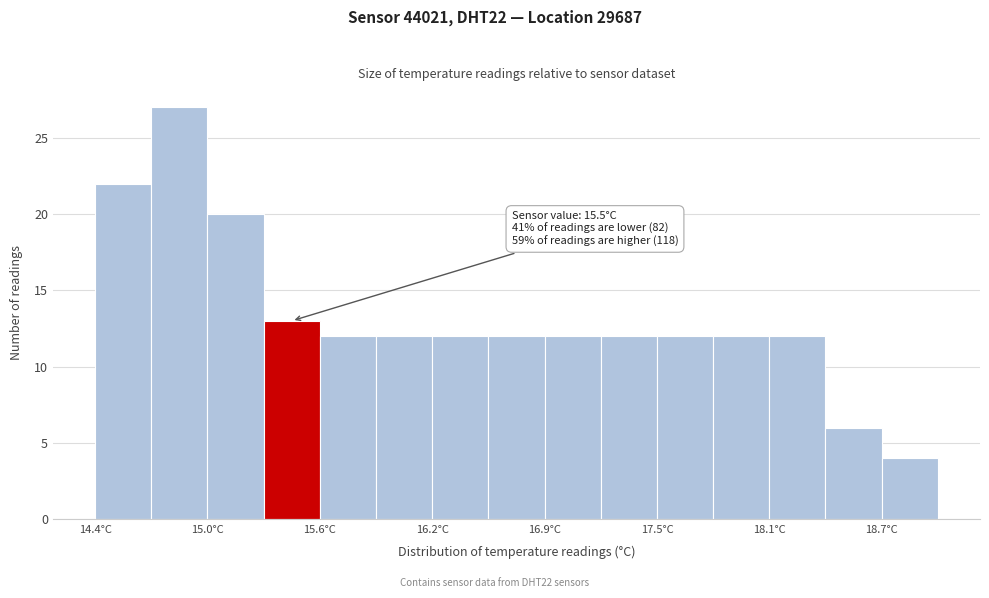

Read against the x-axis, roughly where is the centre of the tallest bar?

14.9